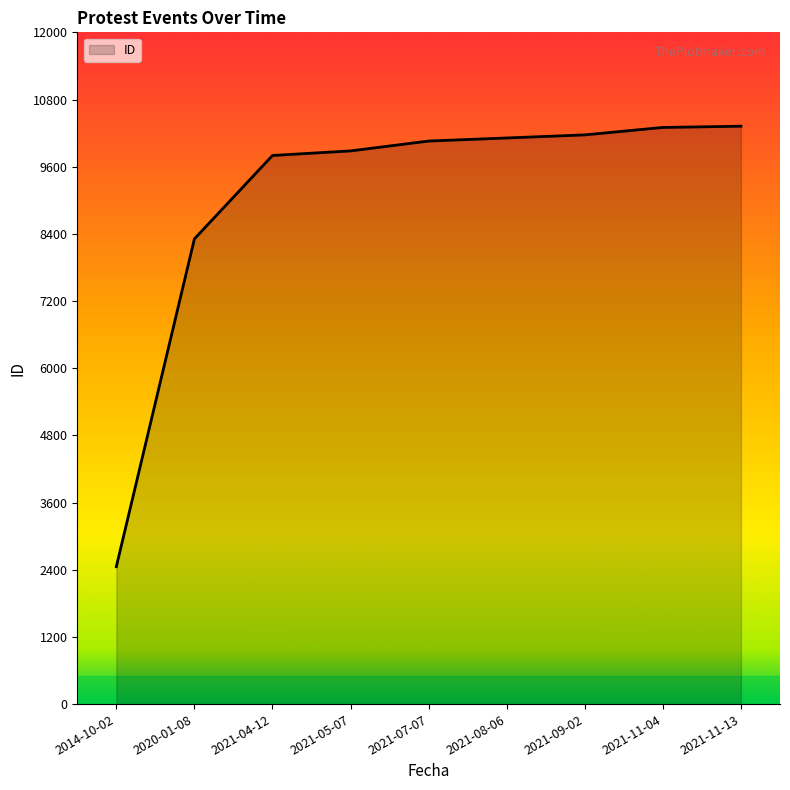

Is it true that the value at 2021-07-07 is 10058?

True